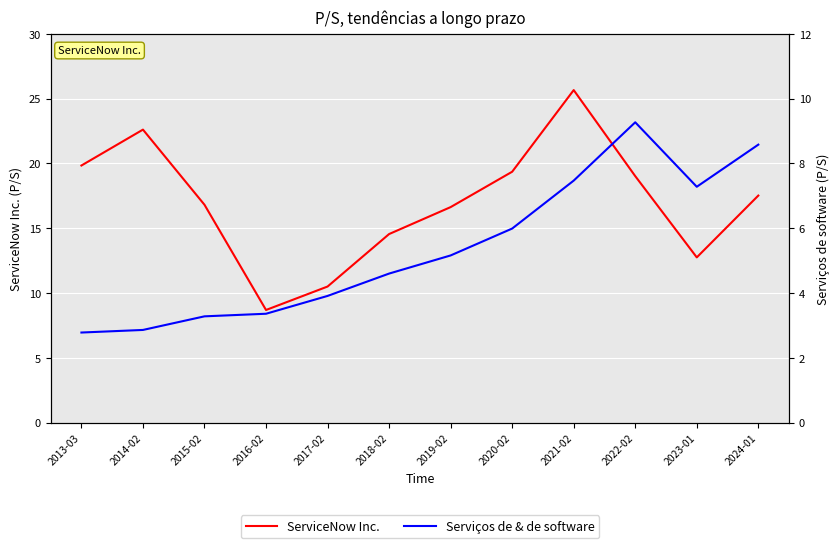

What is the total value across all series at 2018-02?

19.1